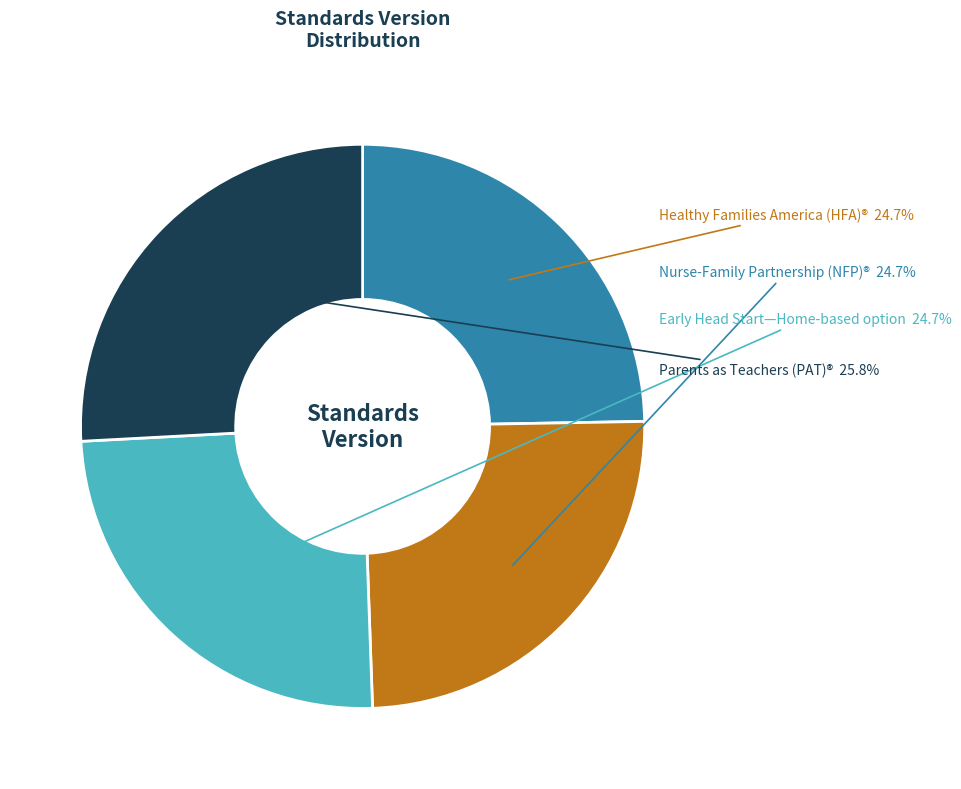

Is the sum of Healthy Families America (HFA)® and Nurse-Family Partnership (NFP)® greater than half?

No